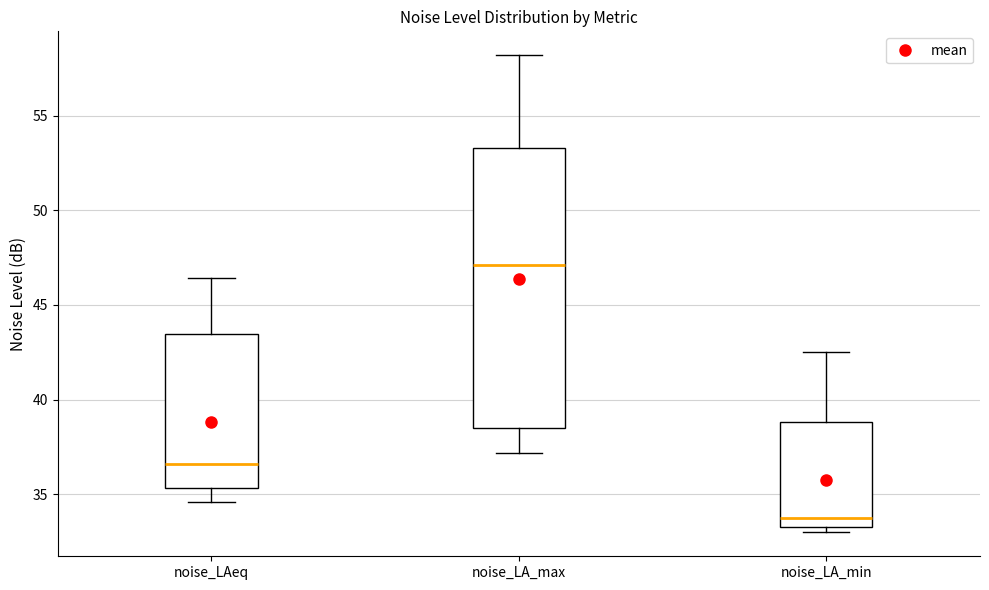

Which box is the tallest, from its lower edge to its upper edge?

noise_LA_max